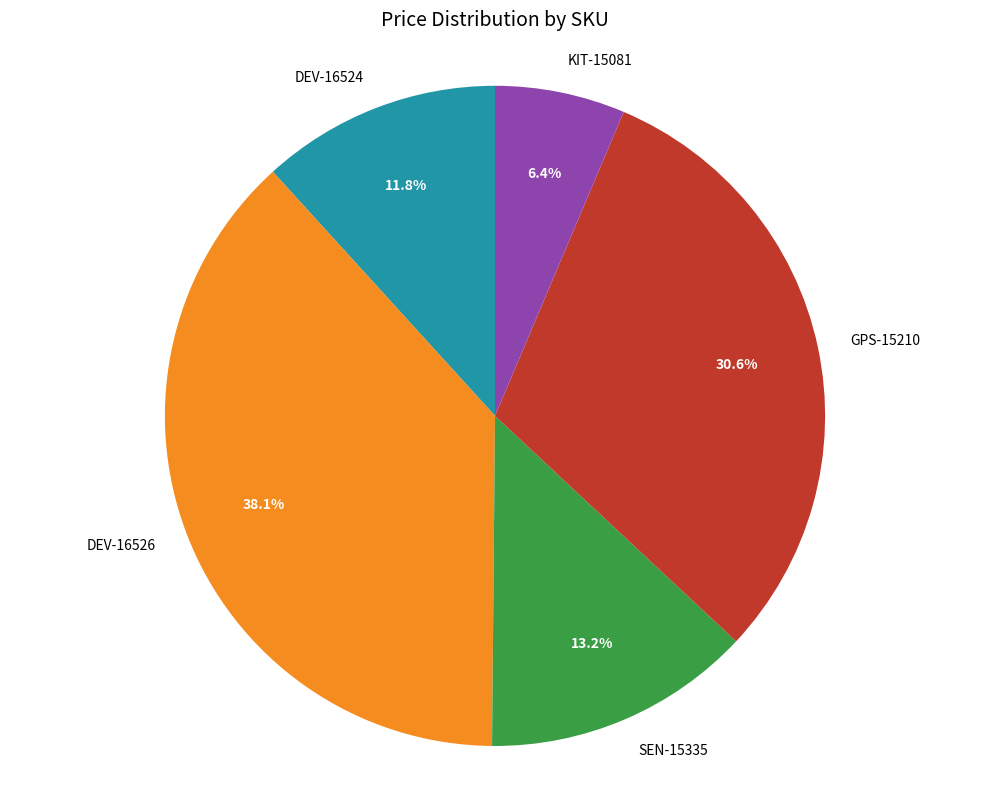

Between KIT-15081 and DEV-16526, which is larger?

DEV-16526